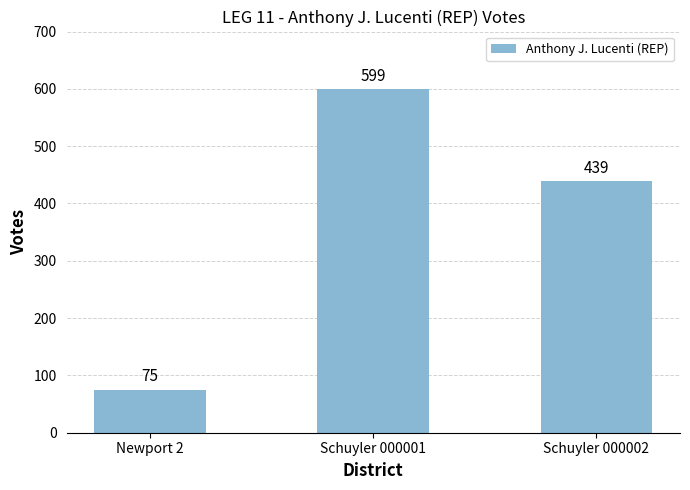

True or false: the data shows 599 at Schuyler 000001.

True